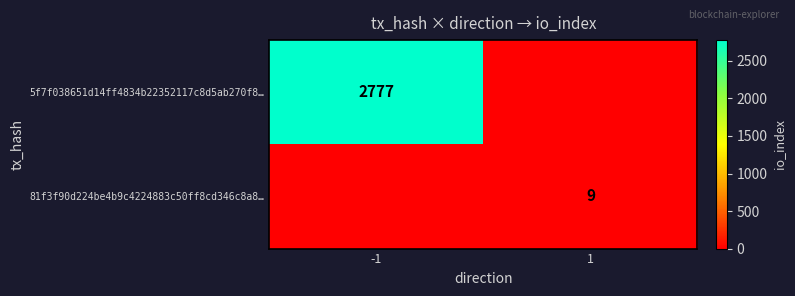

The 81f3f90d224be4b9c4224883c50ff8cd346c8a8… series shows 3 at 1. True or false?

False